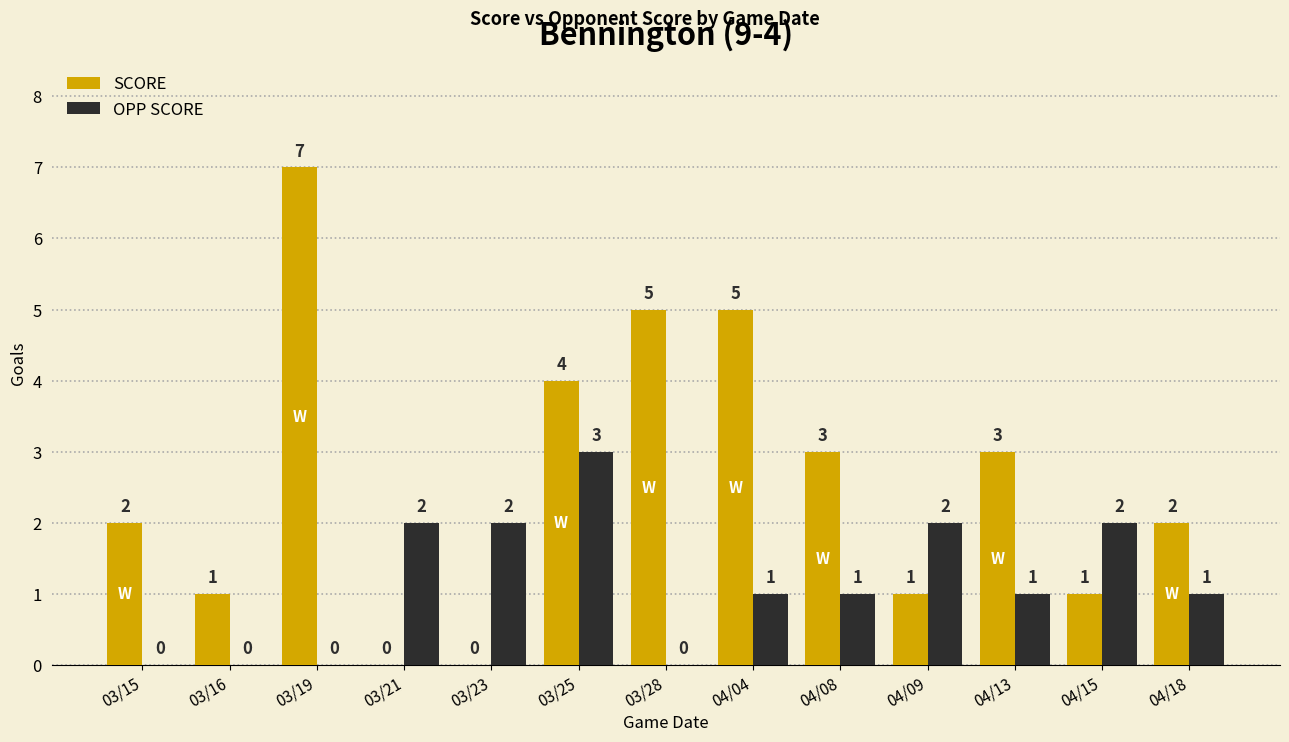

What is the difference between the OPP SCORE values at 03/25 and 03/28?

3